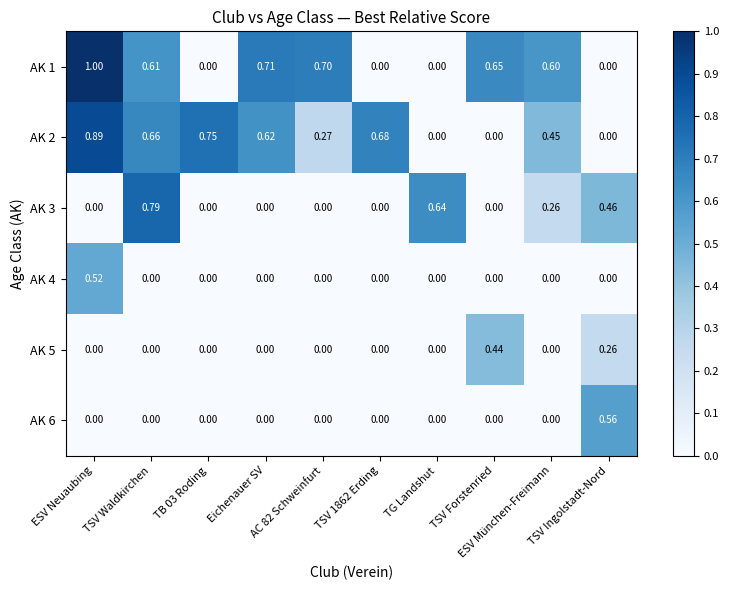

What is the spread (max minus min) of values at TB 03 Roding?

0.8